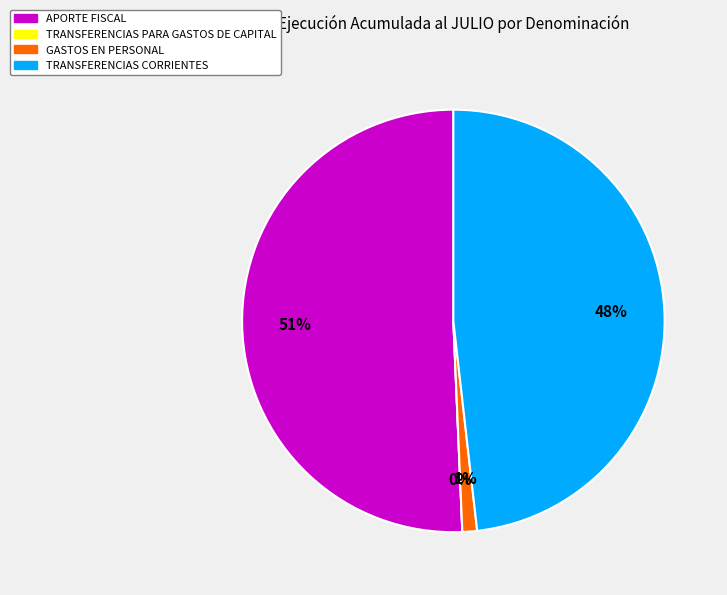

Count the number of slices in the pie.

4